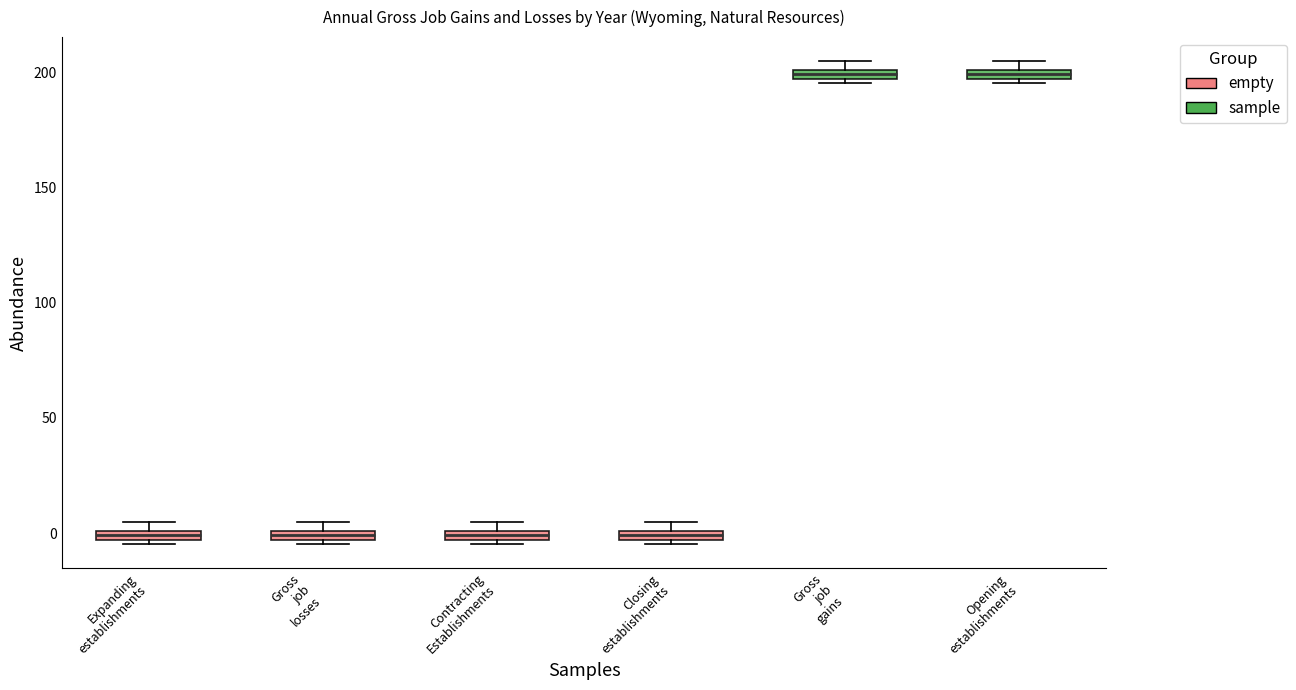

Where is the lower edge of the box for Expanding establishments on the y-axis? The values are not printed on the chart, so give them approximately, as read against the axis.

-5